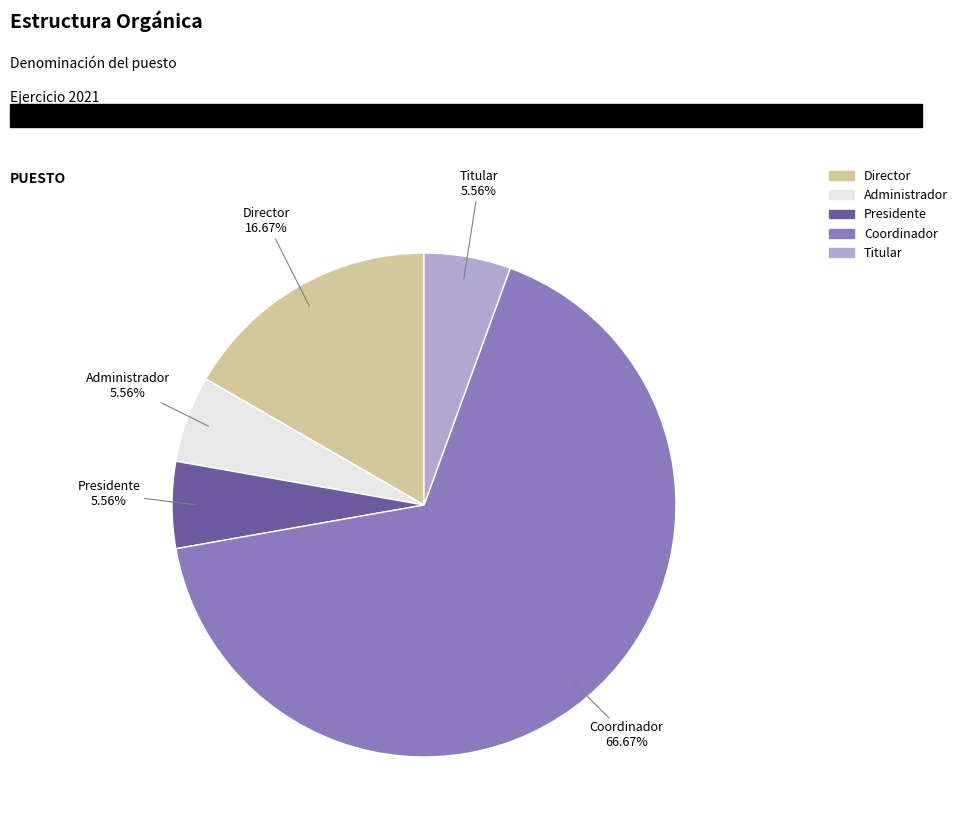

To the nearest percent, what percentage of the pie is Director?

17%